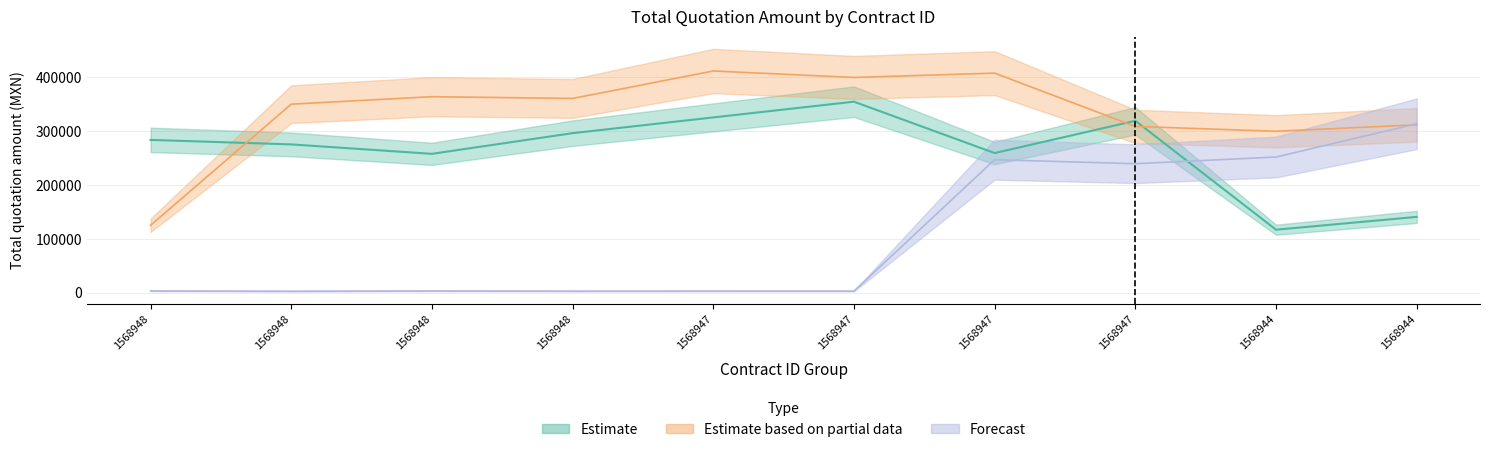

Does the chart have visible grid lines?

Yes